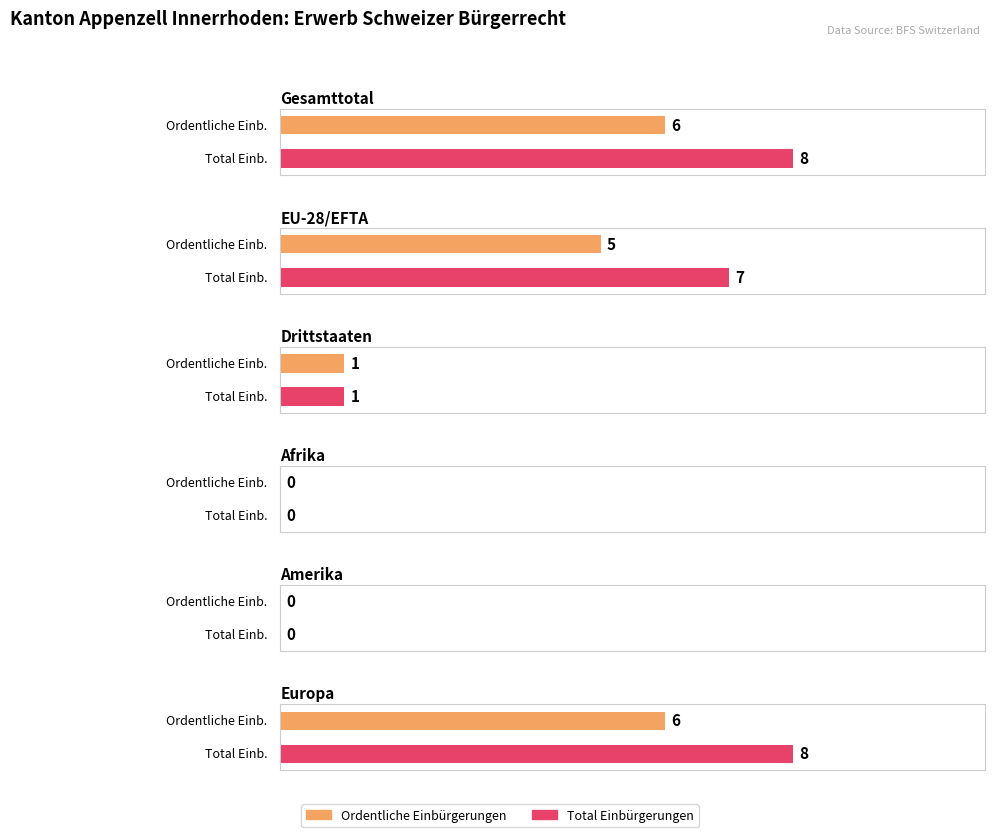

What position from the left is EU-28/EFTA?

2